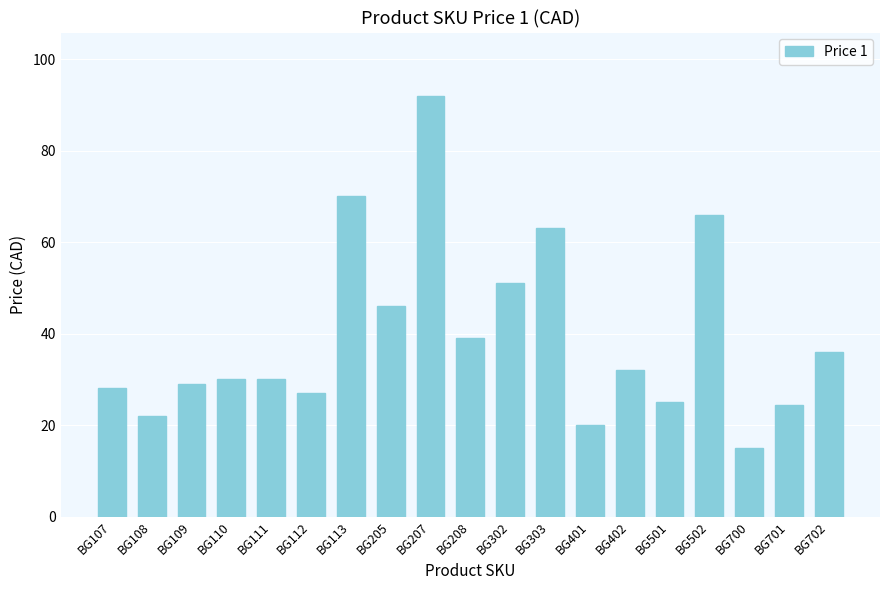

What value does the data have at BG113?

70.0